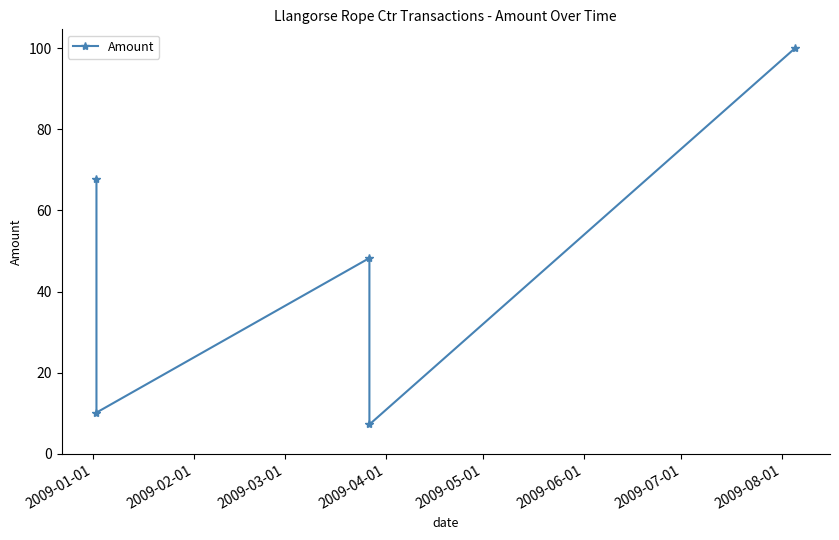

Does the chart display data point markers on the line(s)?

Yes